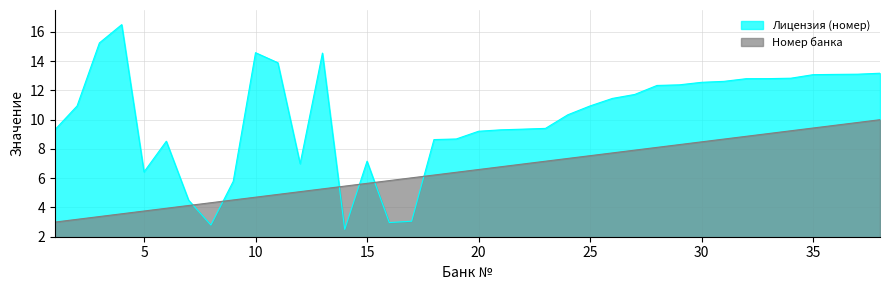

Rank the series by their maximum value, from highest to lowest.

Лицензия (номер), Номер банка